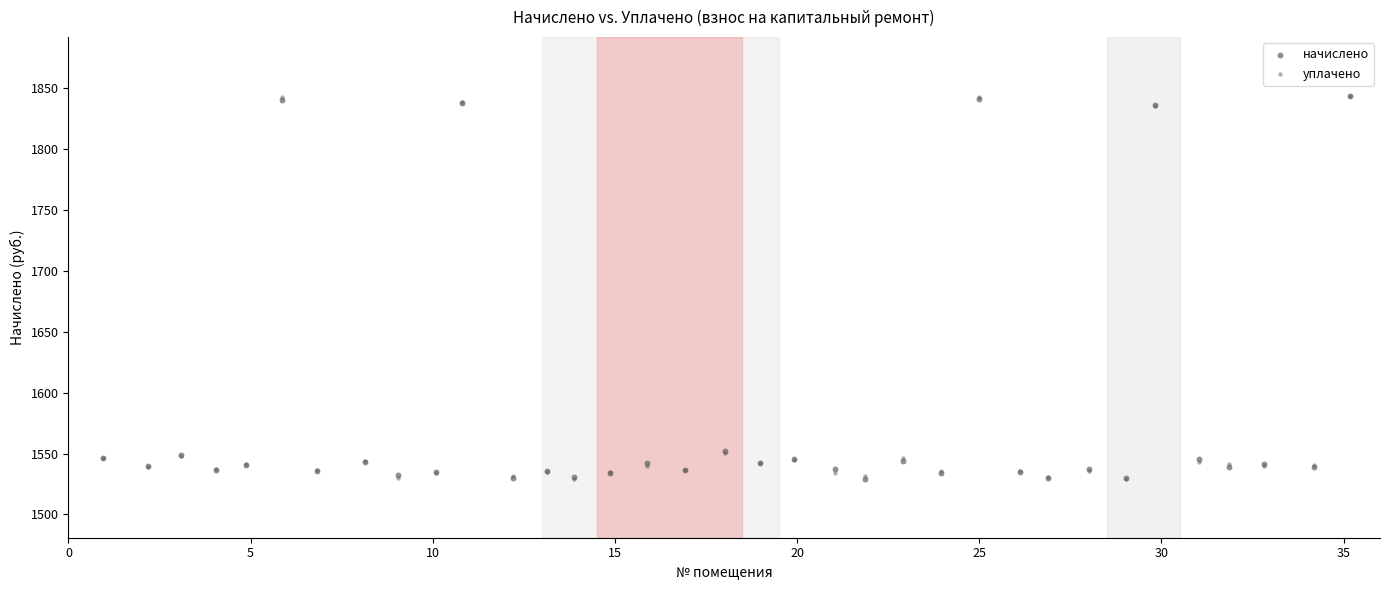

What are all the series names shown in the legend?

начислено, уплачено